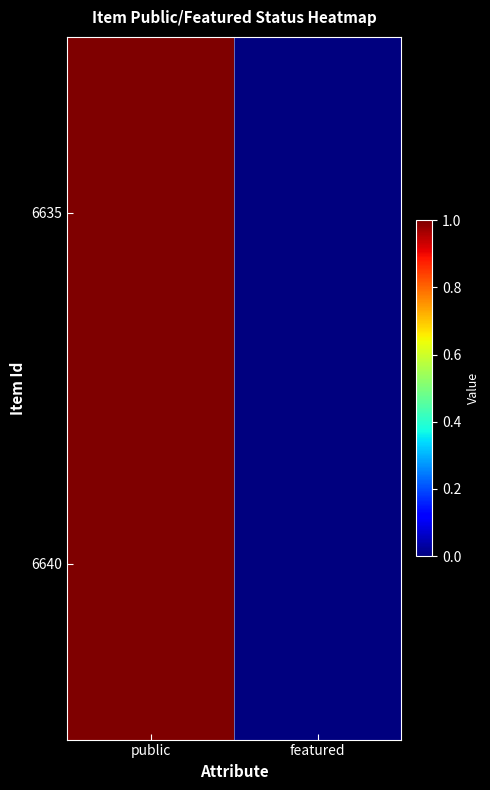

Which label corresponds to the smallest value in the chart?

featured